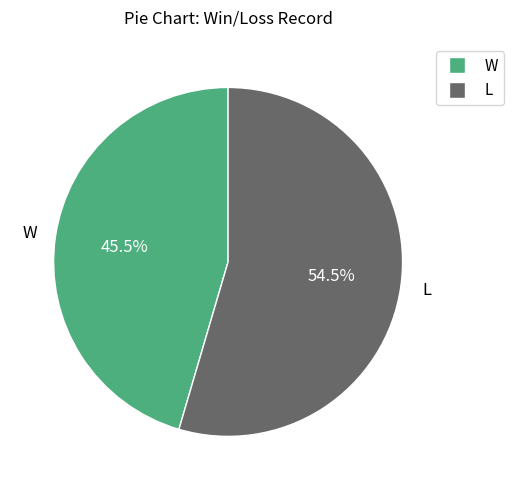

Which slice is the largest?

L